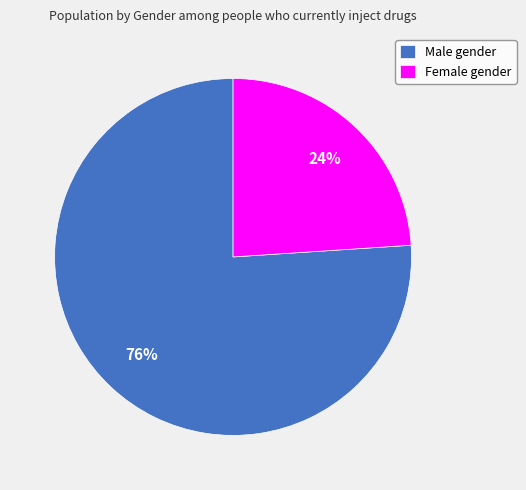

How many segments does this pie chart have?

2